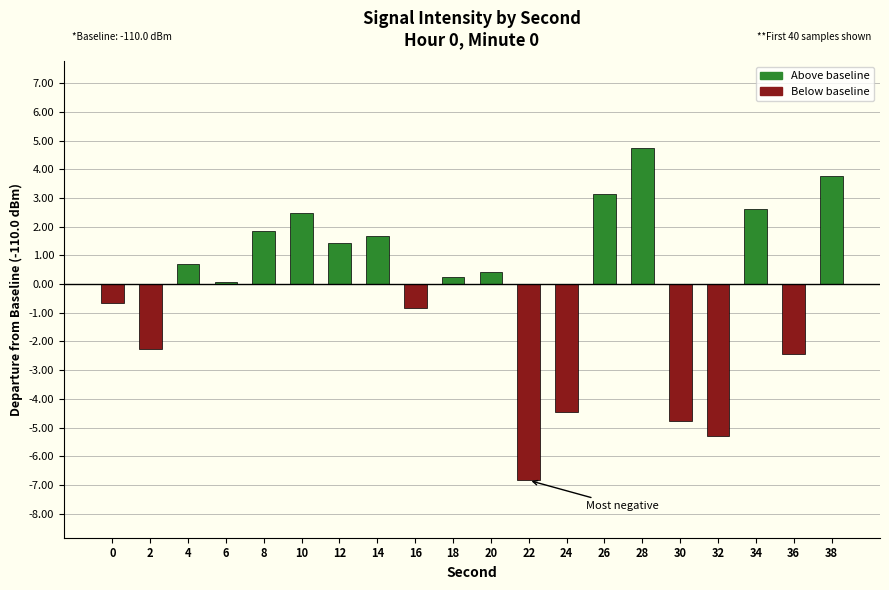

What is the greatest value displayed?

4.8